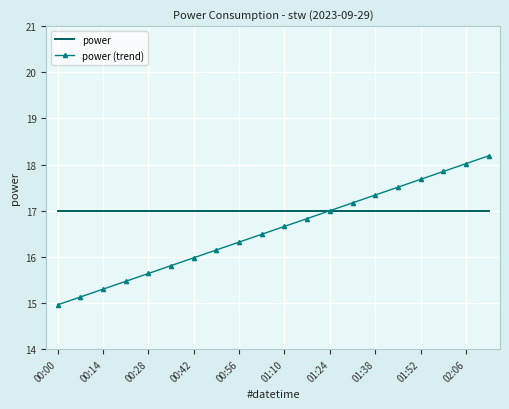

Which series has the widest spread of values?

power (trend)